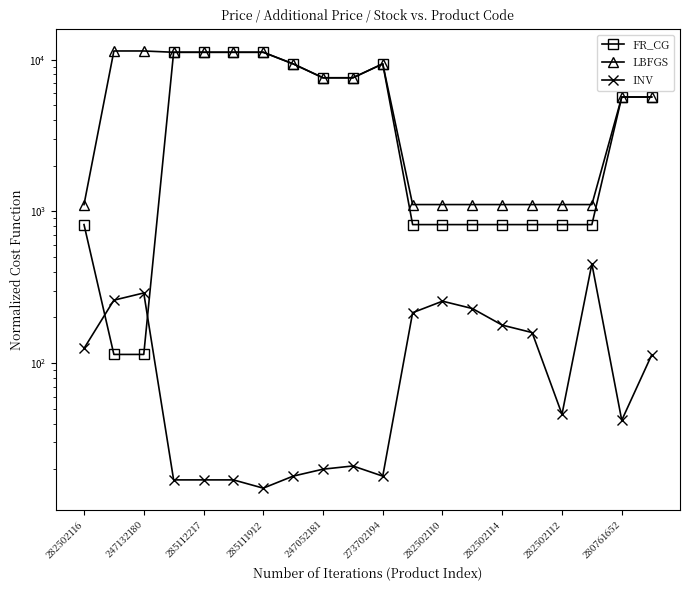

Where do INV and FR_CG first cross each other?

282502116 and 247132180